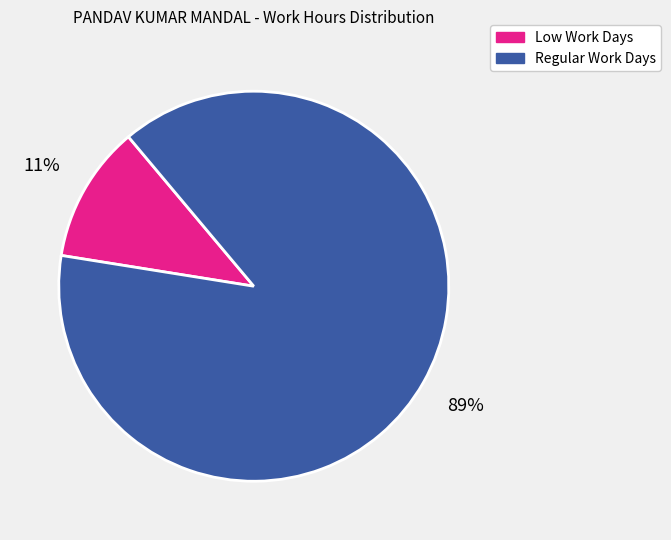

Is there any slice that represents more than half of the pie?

Yes